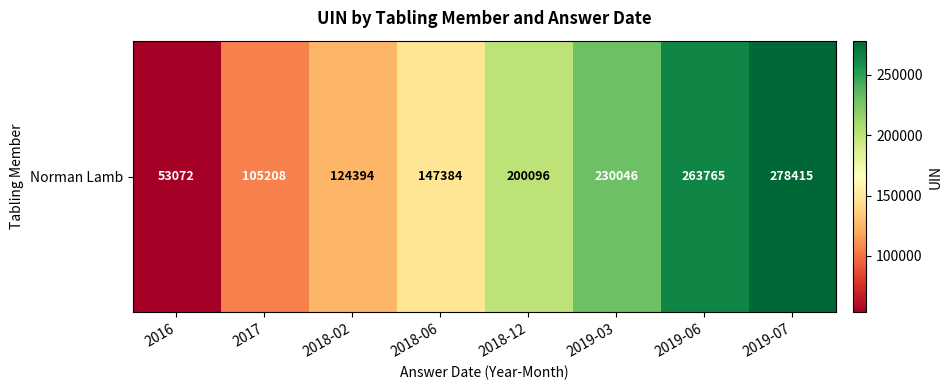

Reading left to right, what are all the values shown in this chart?

53072	105208	124394	147384	200096	230046	263765	278415